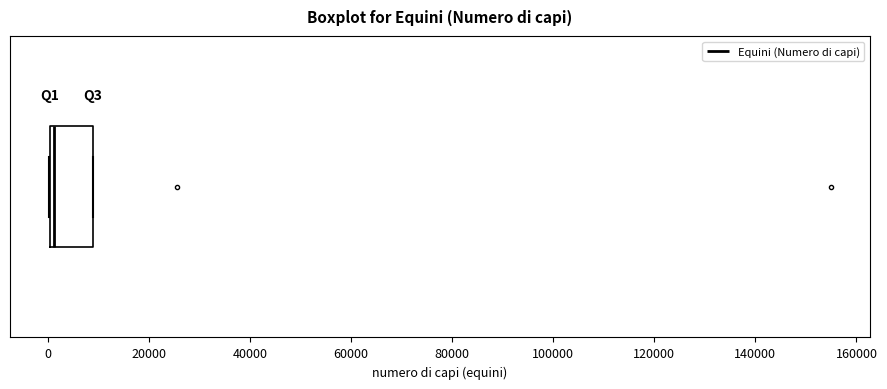

Where is the left edge of the box on the x-axis? The values are not printed on the chart, so give them approximately, as read against the axis.

0